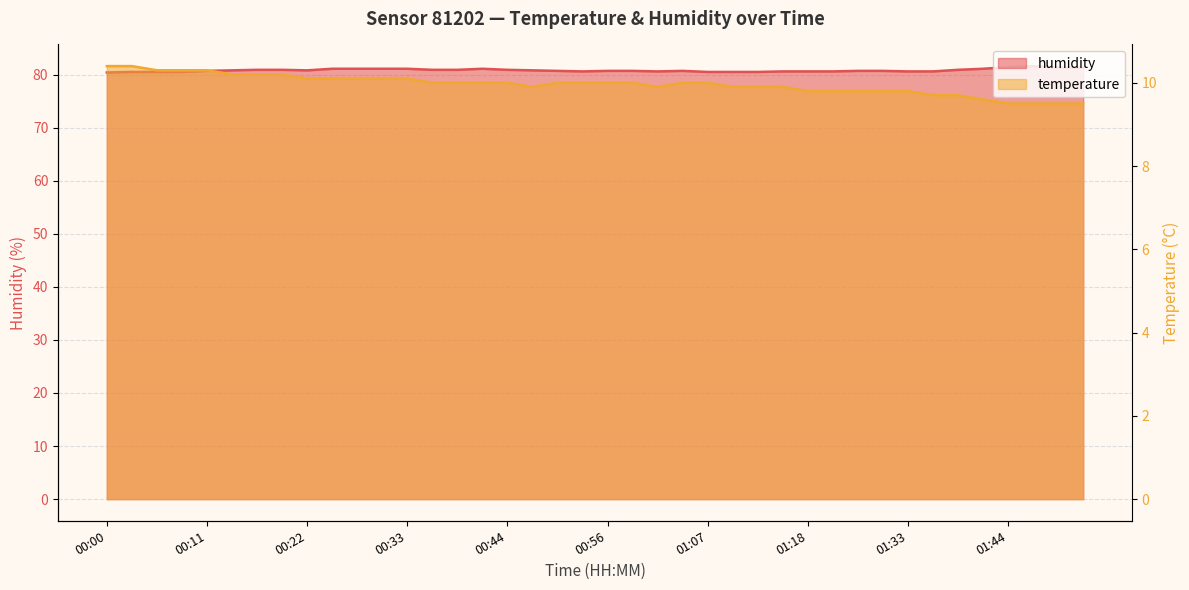

True or false: temperature and humidity intersect in this chart.

False